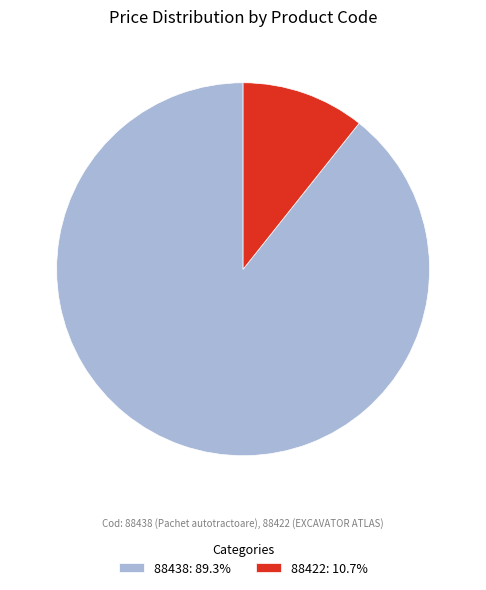

How many slices are in this pie chart?

2